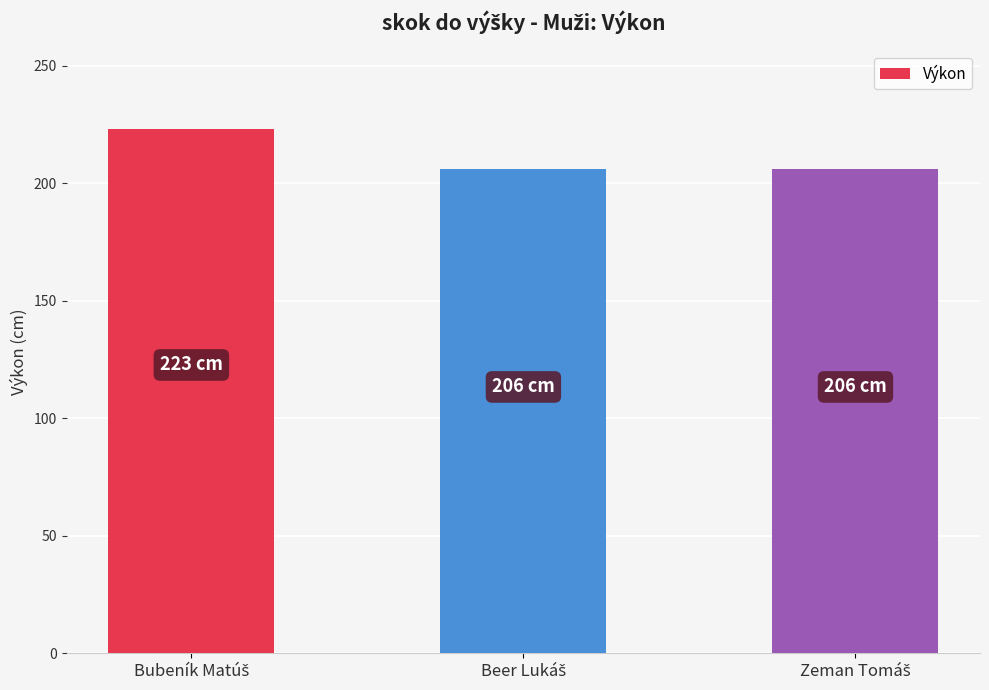

What is the value of the 3rd bar from the left?

206